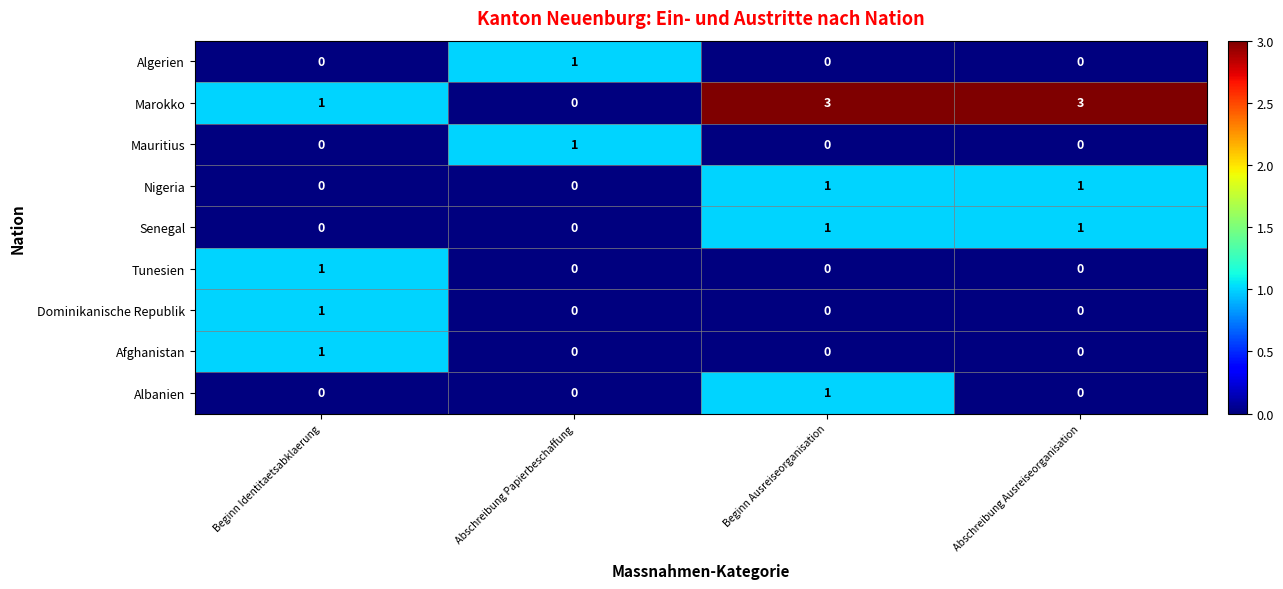

How many values in Dominikanische Republik are above zero?

1